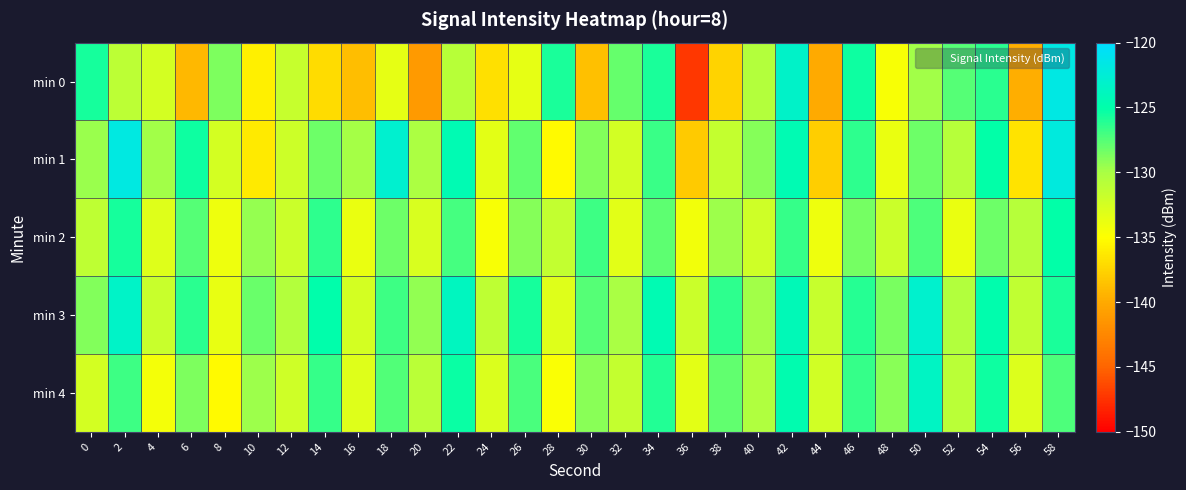

What is the total value across all series at 0?

-647.8